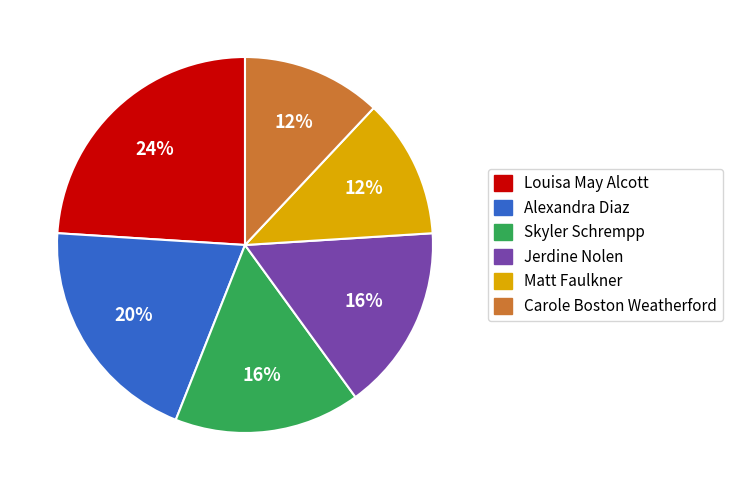

Count the number of slices in the pie.

6